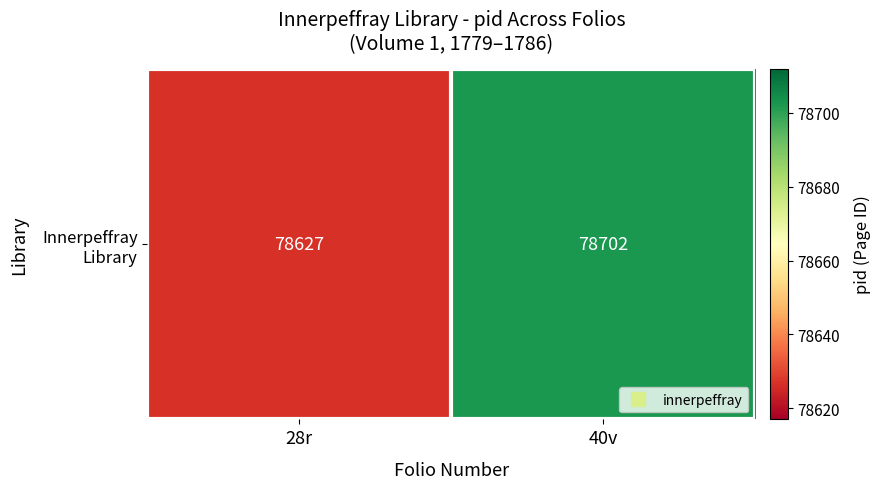

Rank the categories by value from highest to lowest.

40v, 28r